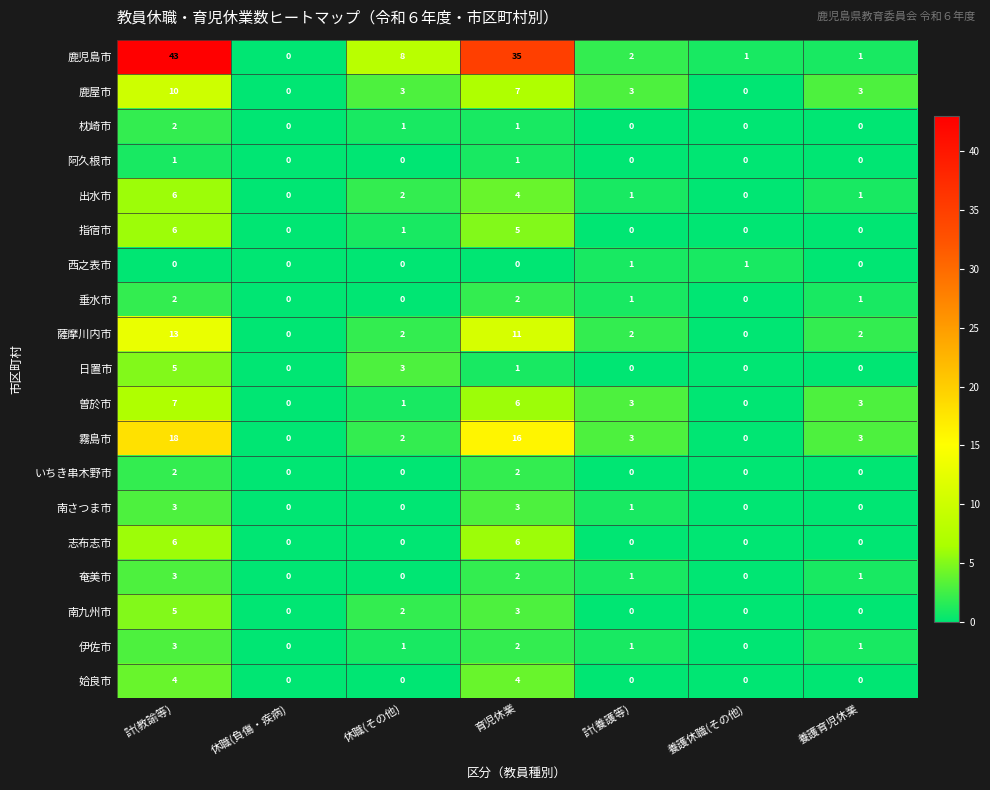

At which label does 出水市 first exceed 1?

計(教諭等)